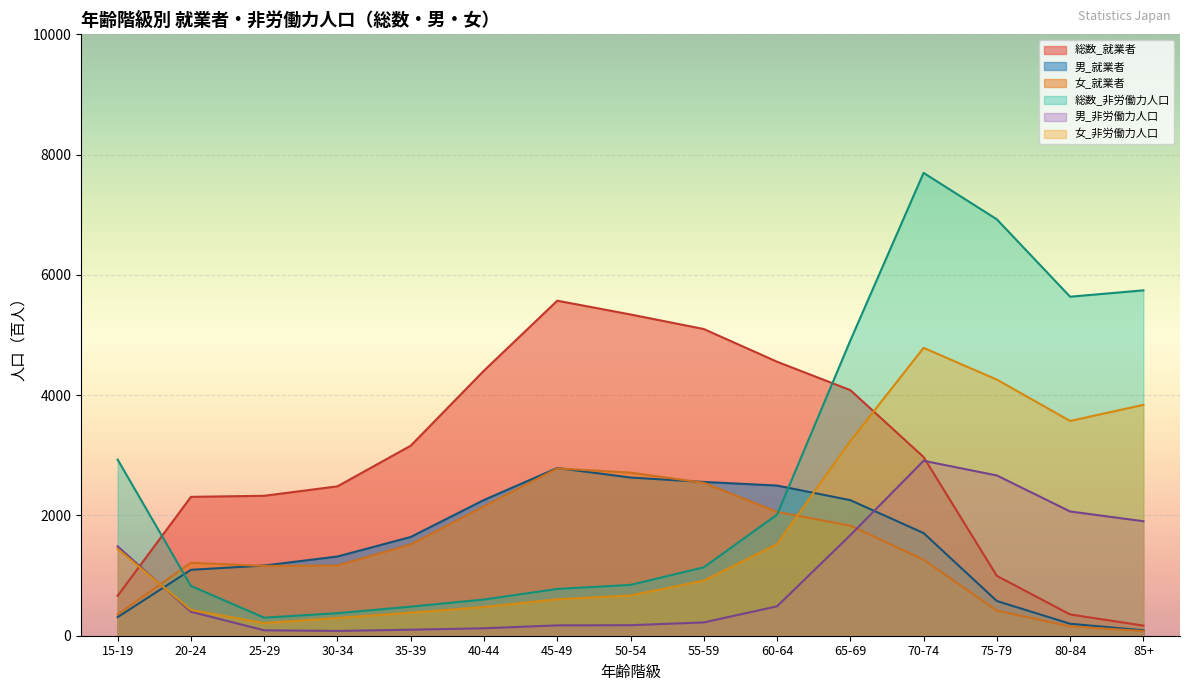

At how many categories does at least one series exceed 3481?

10